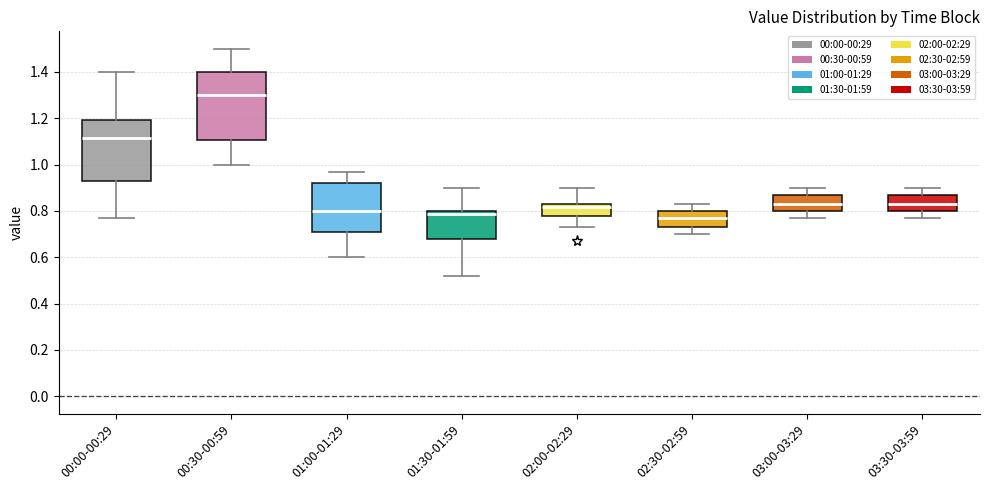

Reading left to right, read every box against the y-axis: the position of its median line, the range the box covers, and the ends of its whiskers. The values are not printed on the chart, so give them approximately, as read against the axis.

00:00-00:29: median 1.12, box 0.92 to 1.20, whiskers 0.78 to 1.40
00:30-00:59: median 1.30, box 1.10 to 1.40, whiskers 1.00 to 1.50
01:00-01:29: median 0.80, box 0.70 to 0.92, whiskers 0.60 to 0.98
01:30-01:59: median 0.78, box 0.68 to 0.80, whiskers 0.52 to 0.90
02:00-02:29: median 0.82, box 0.78 to 0.84, whiskers 0.74 to 0.90
02:30-02:59: median 0.78, box 0.74 to 0.80, whiskers 0.70 to 0.84
03:00-03:29: median 0.84, box 0.80 to 0.88, whiskers 0.78 to 0.90
03:30-03:59: median 0.84, box 0.80 to 0.88, whiskers 0.78 to 0.90